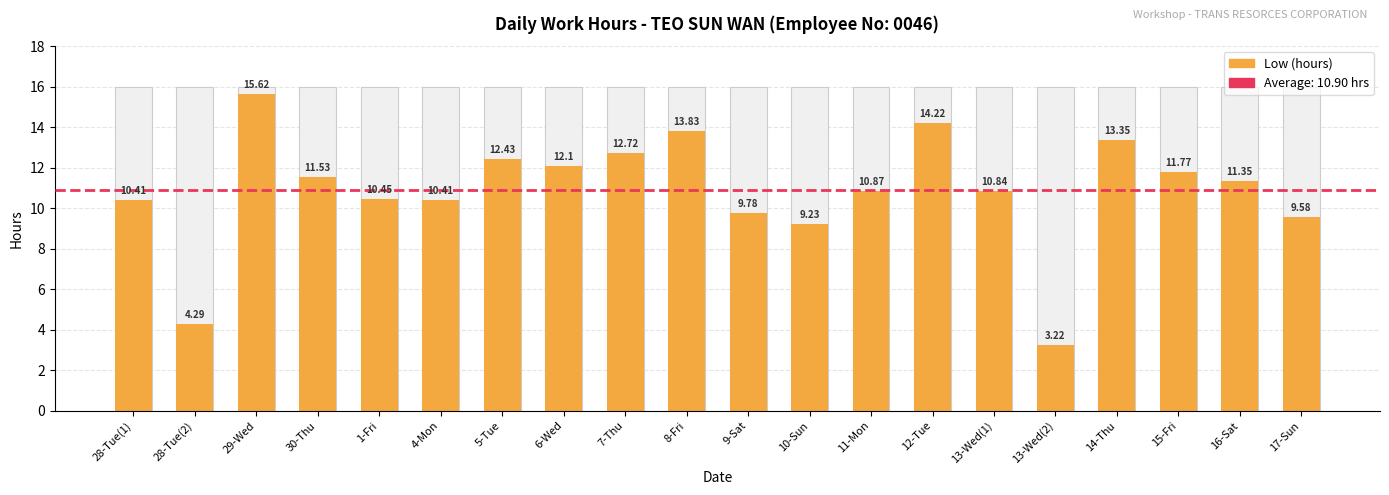

Read the value at 13-Wed(2).

3.2